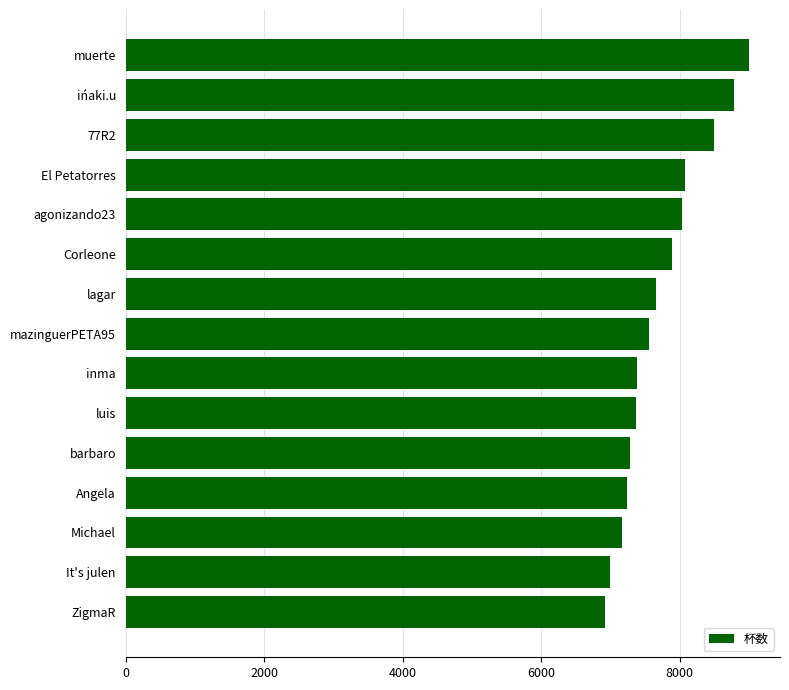

How many data points are less than 7563?

7